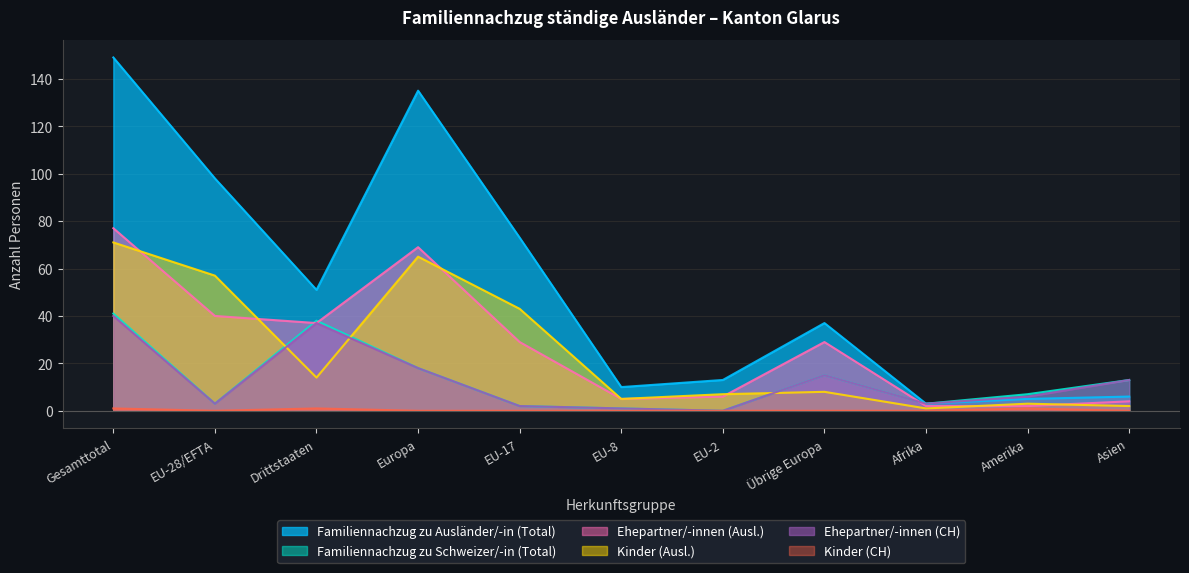

In Familiennachzug zu Schweizer/-in (Total), how many points are lower than both neighbors (excluding endpoints)?

3